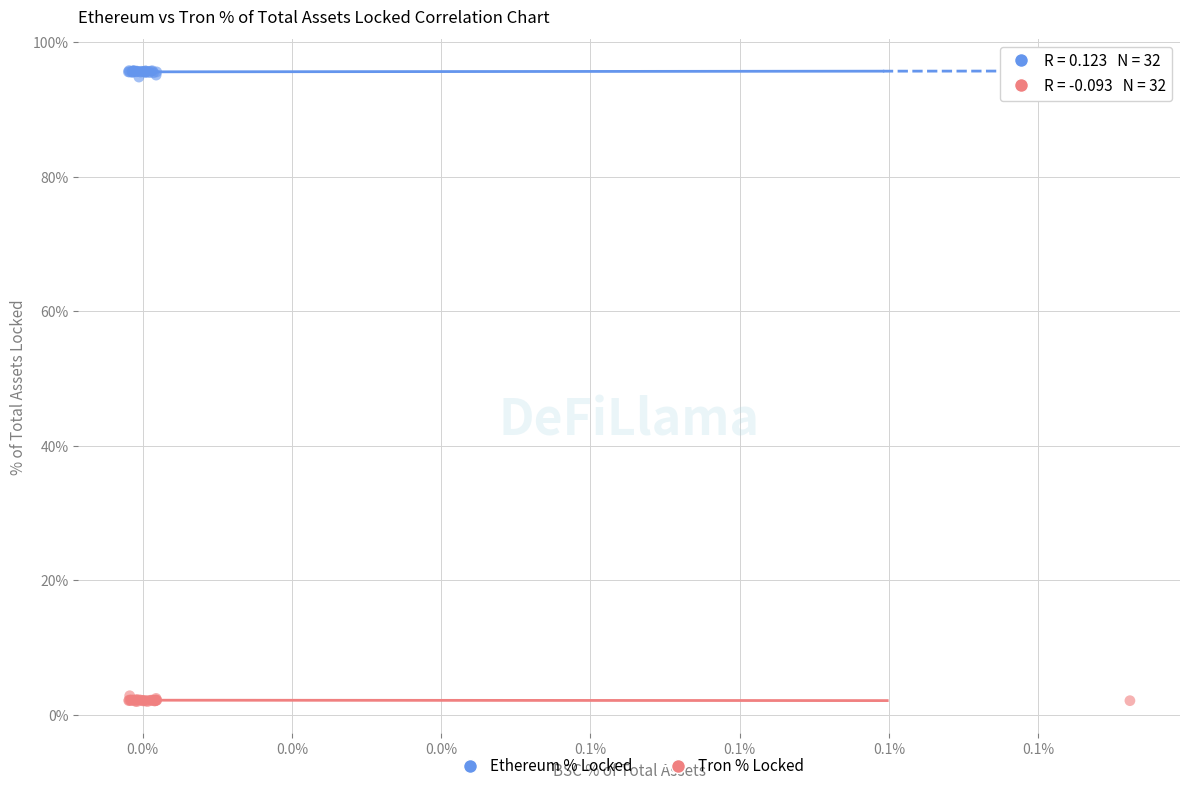

Which series reaches the maximum Y coordinate?

Ethereum % Locked